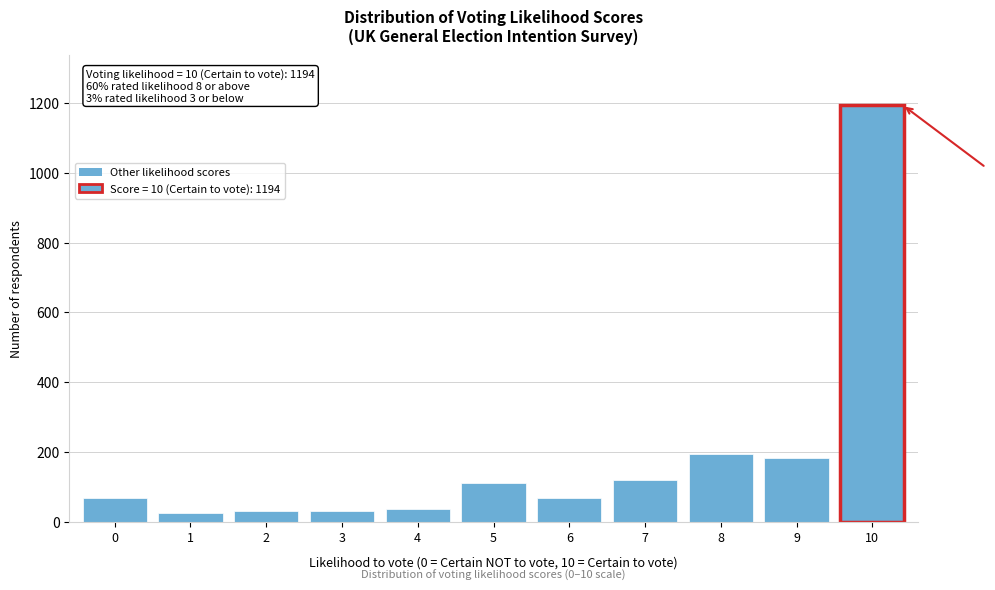

What is the value of the 4th bar from the left?

32